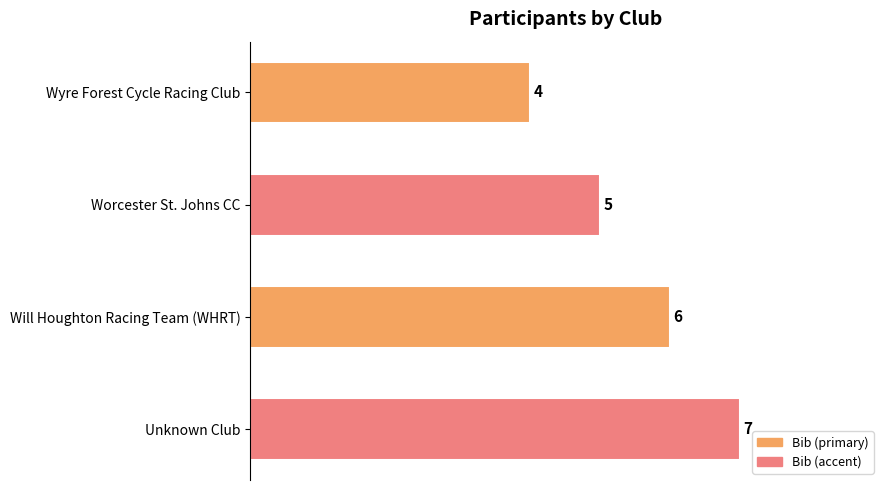

Reading top to bottom, list all the values displayed in this chart.

Wyre Forest Cycle Racing Club=4	Worcester St. Johns CC=5	Will Houghton Racing Team (WHRT)=6	Unknown Club=7